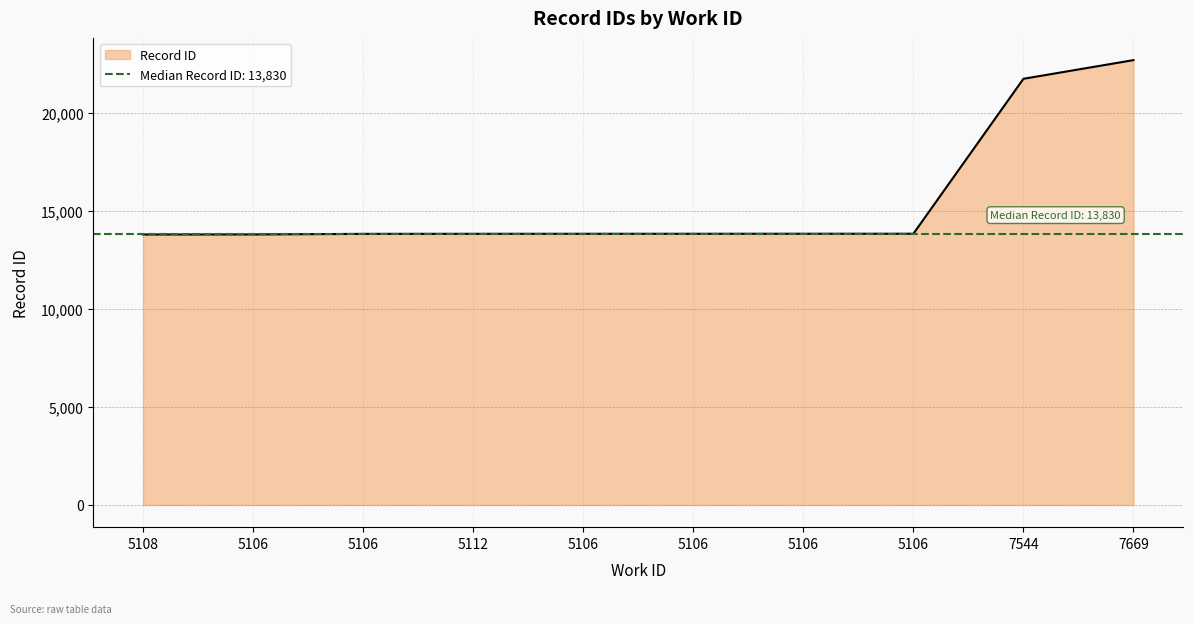

What is the difference between the second highest and minimum values?

7942